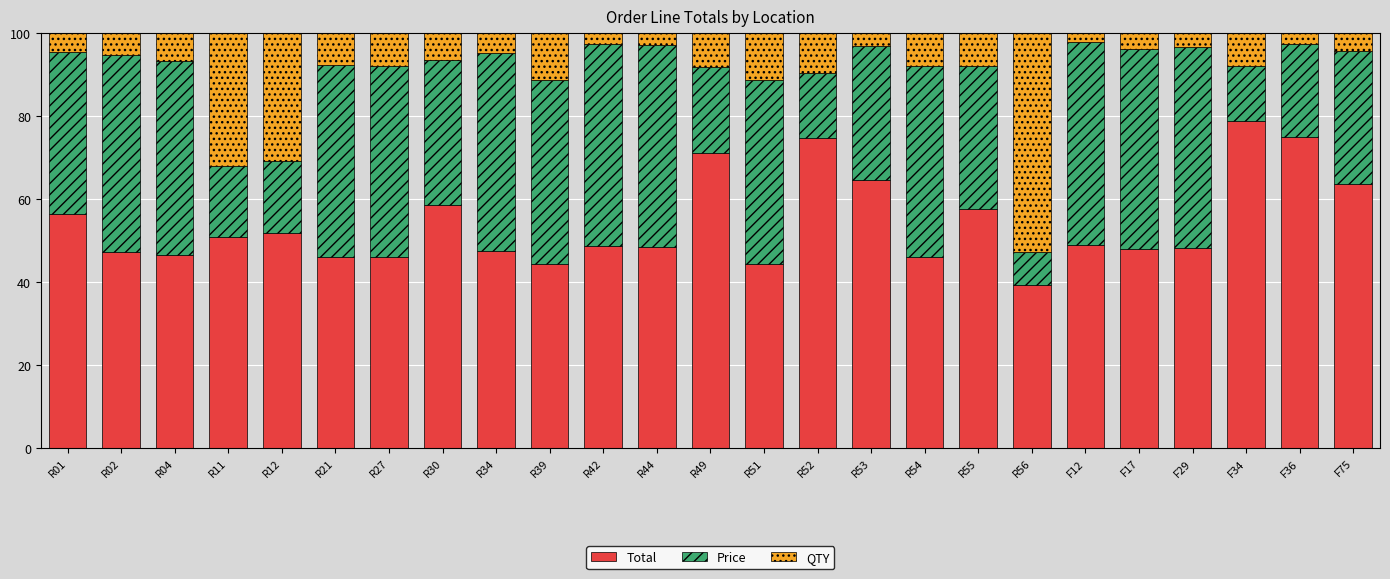

The Total series shows 139.2 at F34. True or false?

False